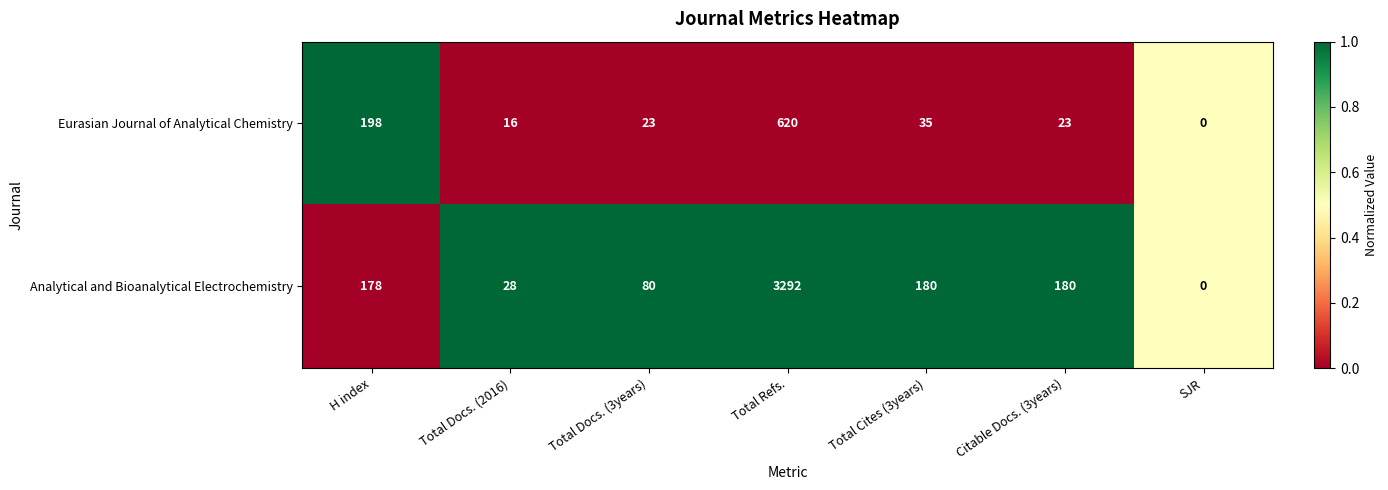

The value of Analytical and Bioanalytical Electrochemistry at H index is 178. True or false?

True